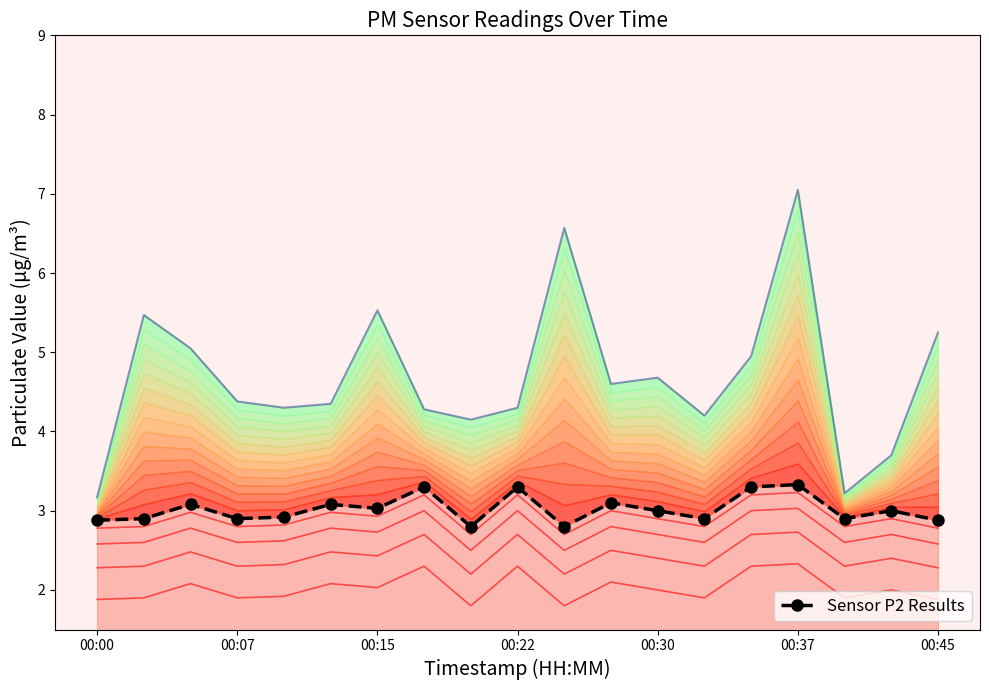

Between 00:07 and 00:37, which is larger?

00:37